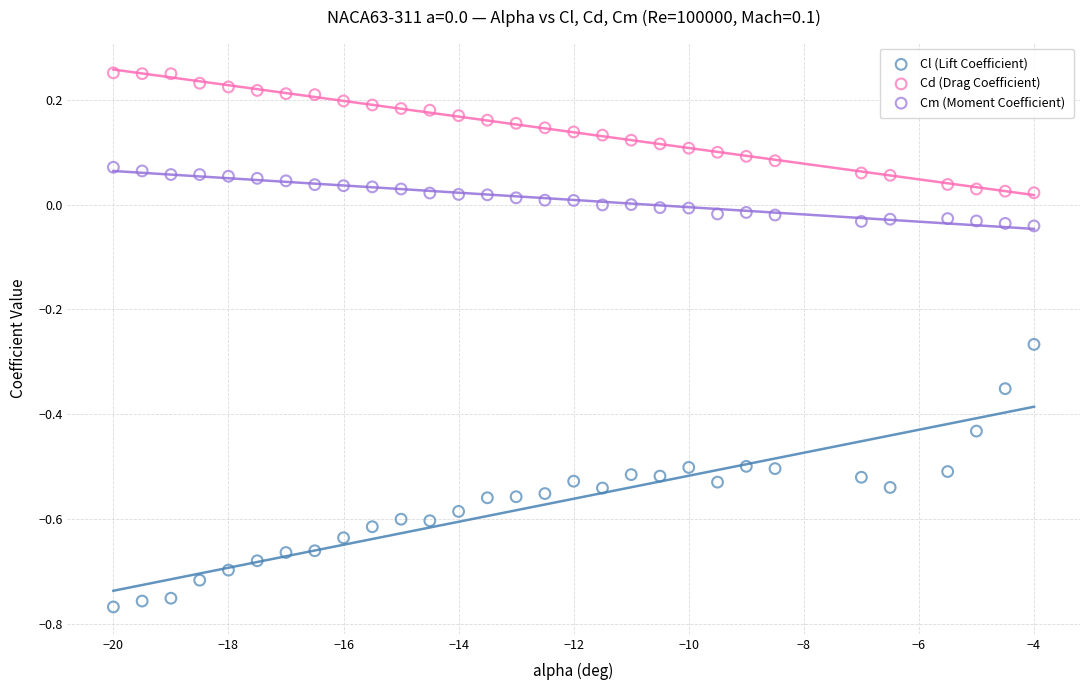

Which series reaches the maximum Y coordinate?

Cd (Drag Coefficient)